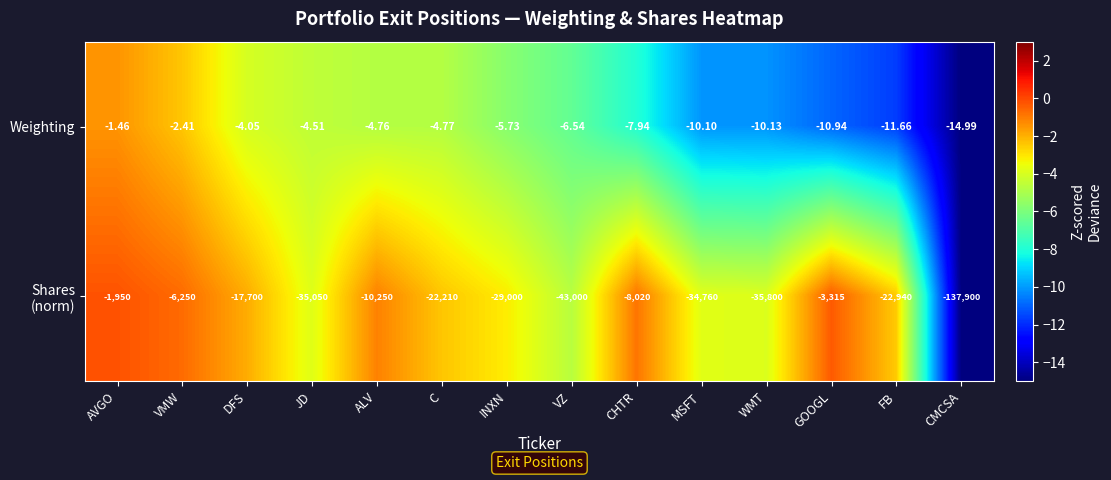

Count the number of categories in the chart.

14